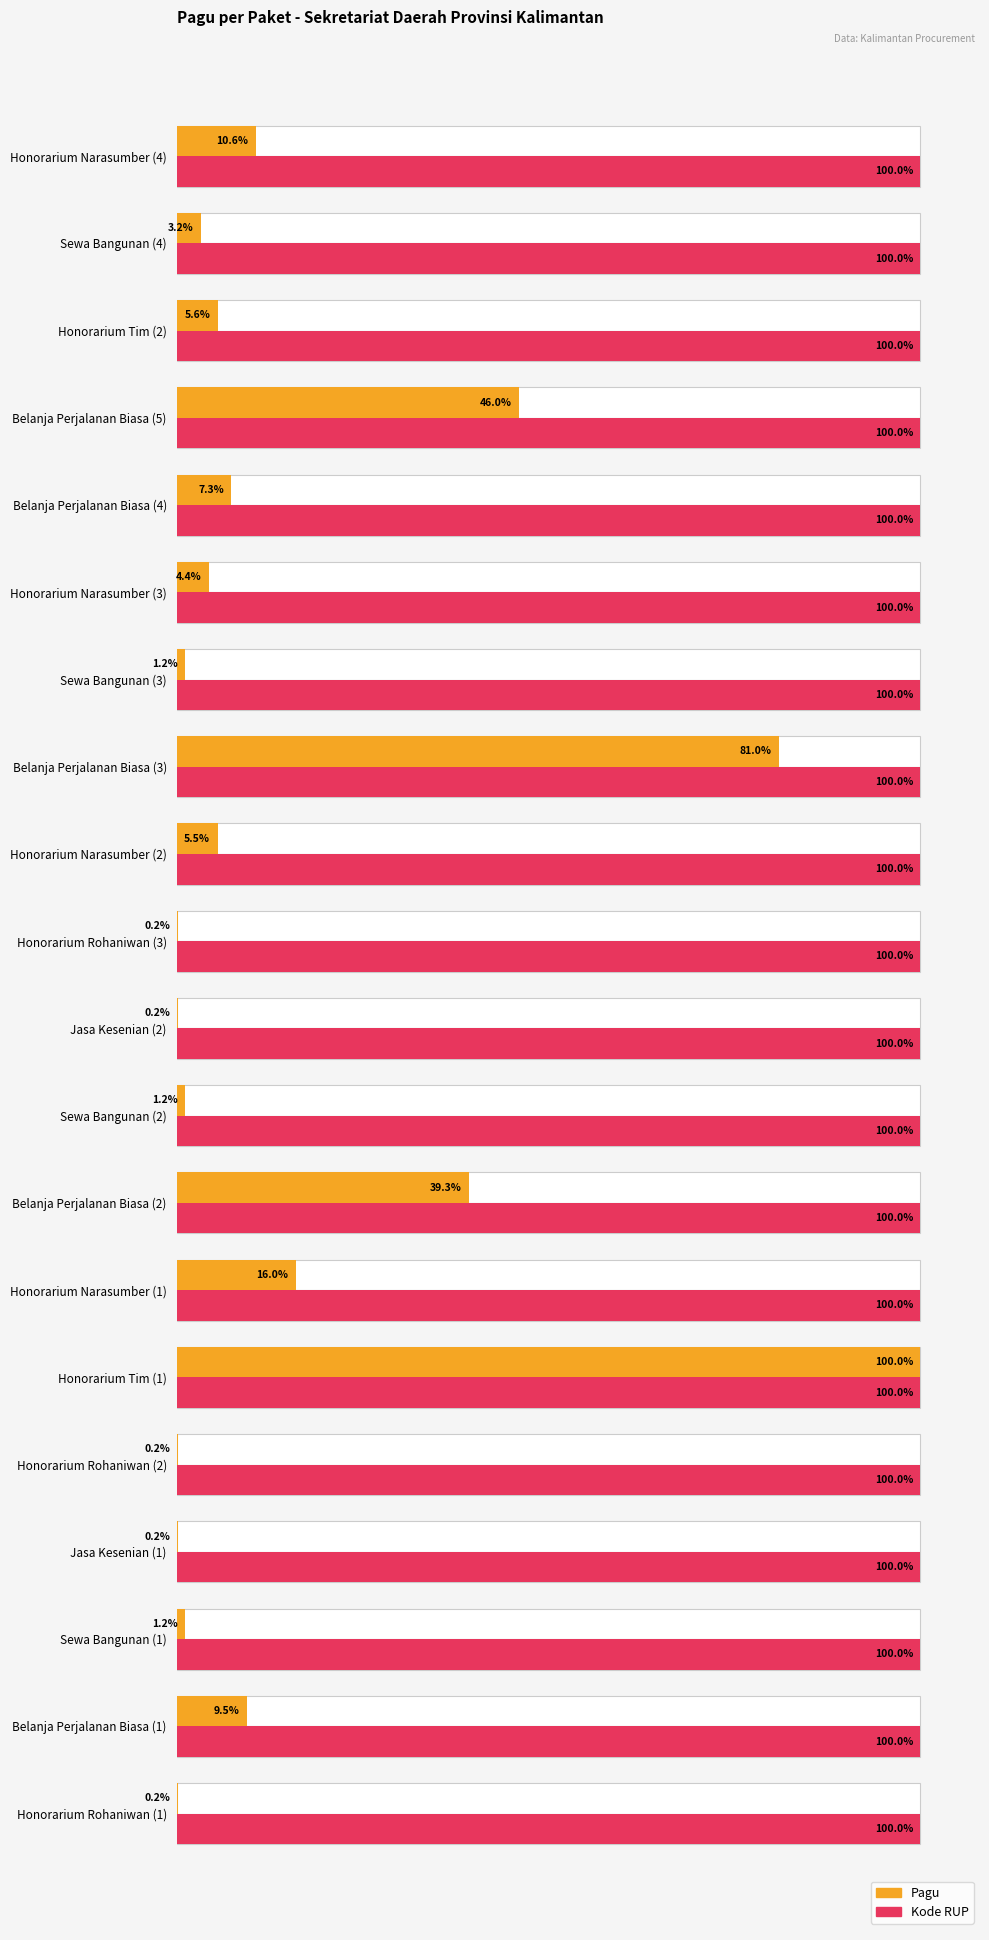

Rank the series by their maximum value, from lowest to highest.

Pagu, Kode RUP